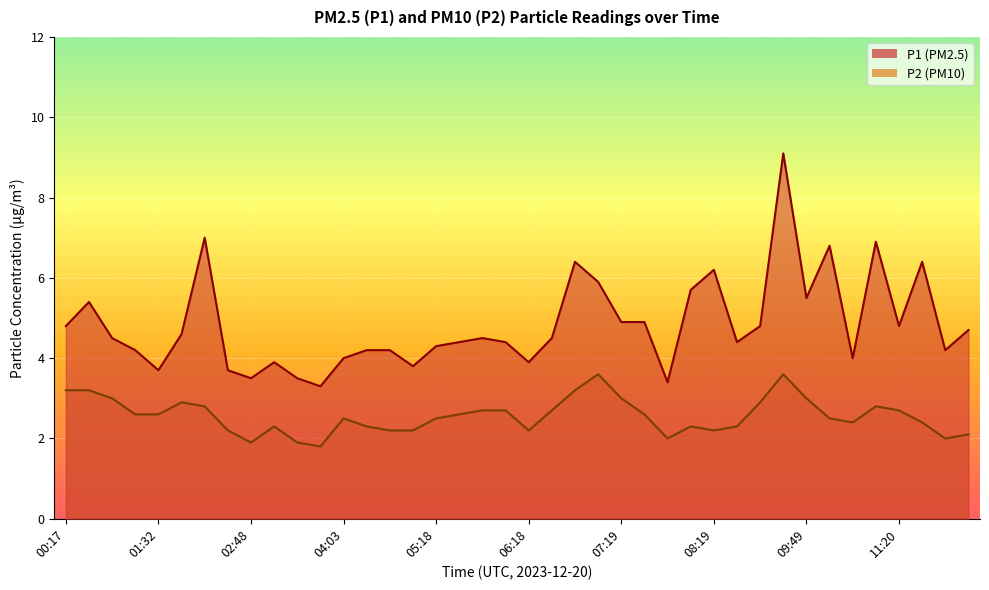

How many interior local peaks does the P1 series have?

10